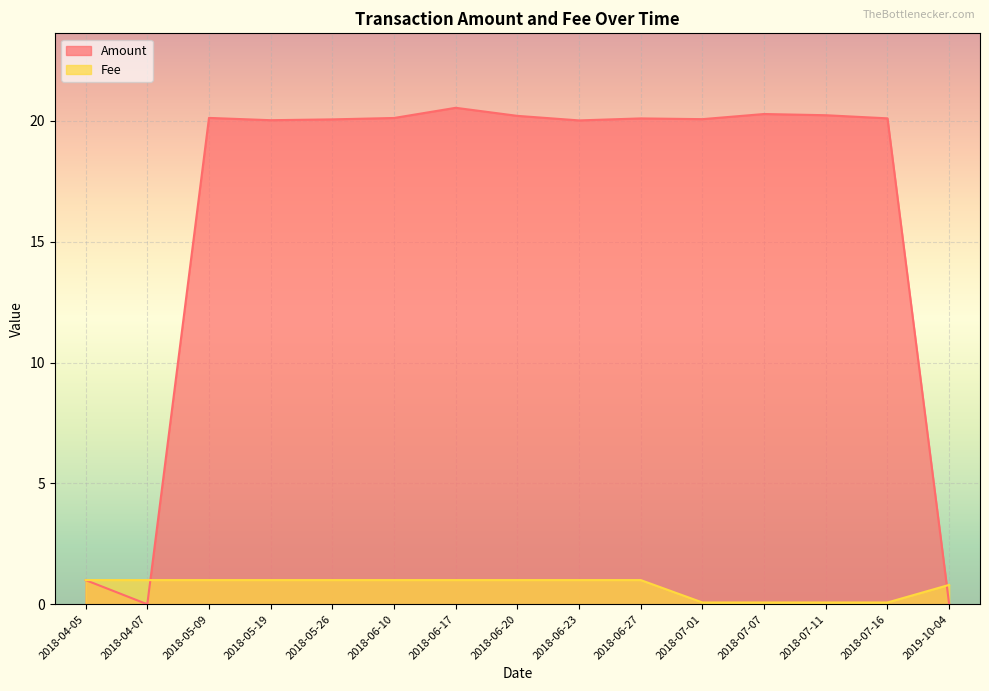

List the labels in order of Fee value, smallest first.

2018-07-16, 2018-07-11, 2018-07-07, 2018-07-01, 2019-10-04, 2018-06-27, 2018-06-23, 2018-06-20, 2018-06-17, 2018-06-10, 2018-05-26, 2018-05-19, 2018-05-09, 2018-04-07, 2018-04-05